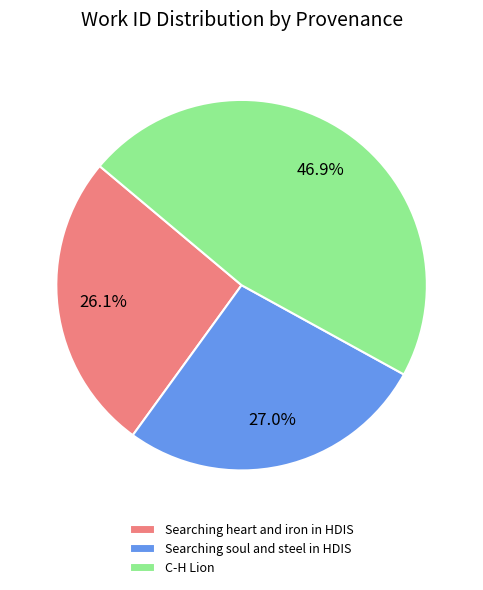

What is the total percentage of C-H Lion and Searching heart and iron in HDIS?

73.0%